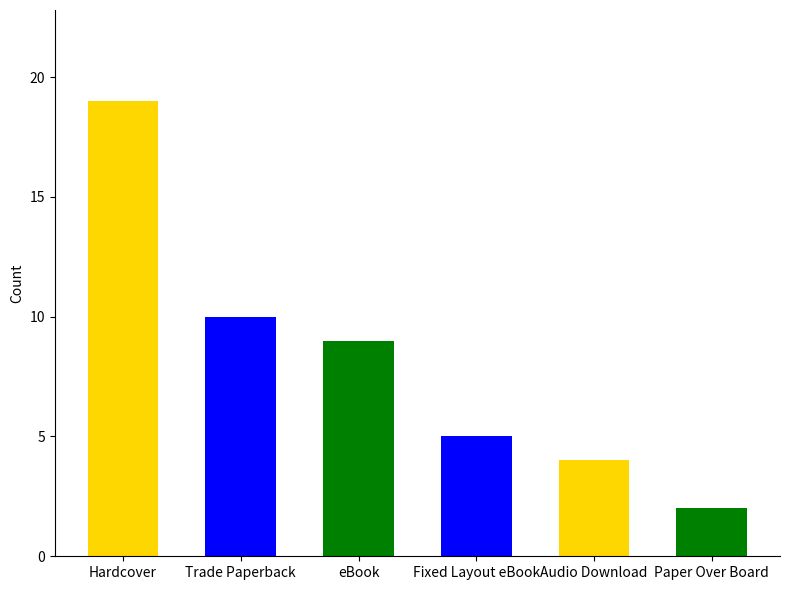

What is the sum of the values at Paper Over Board and Audio Download?

6